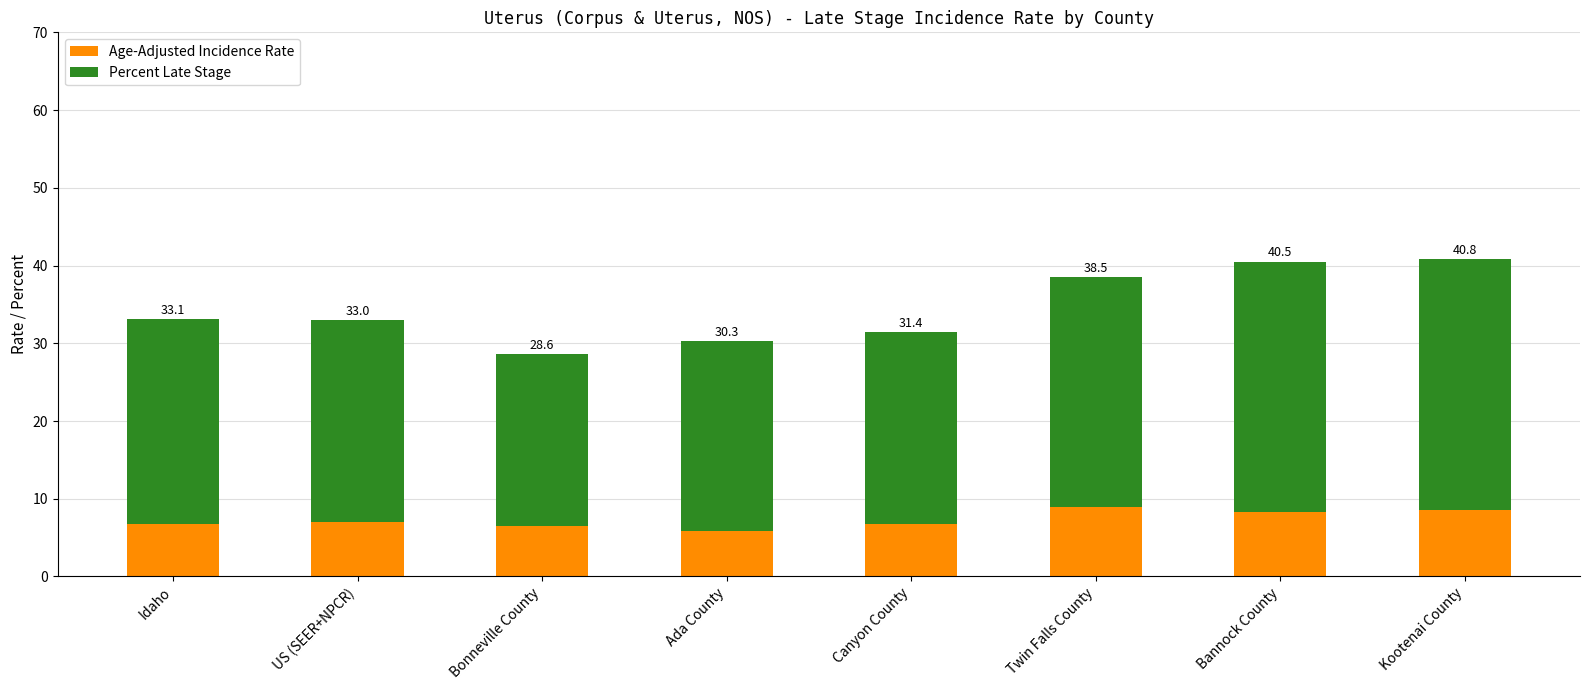

What are all the series names shown in the legend?

Age-Adjusted Incidence Rate, Percent Late Stage